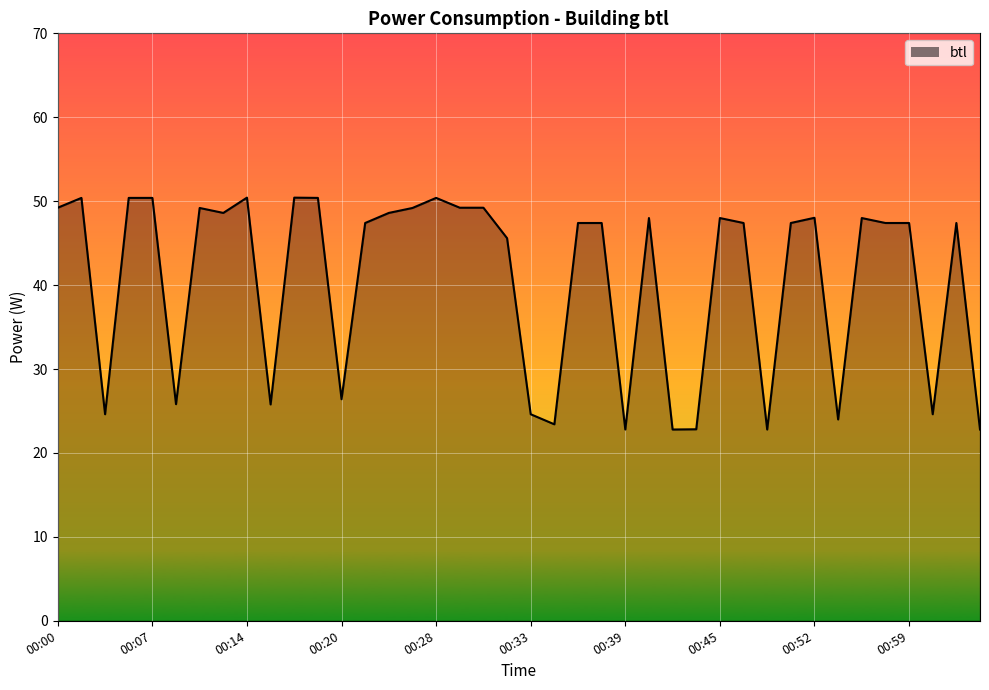

What is the maximum value shown in the chart?

50.4